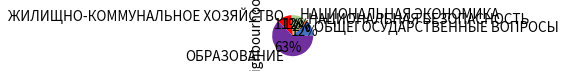

How many segments does this pie chart have?

5